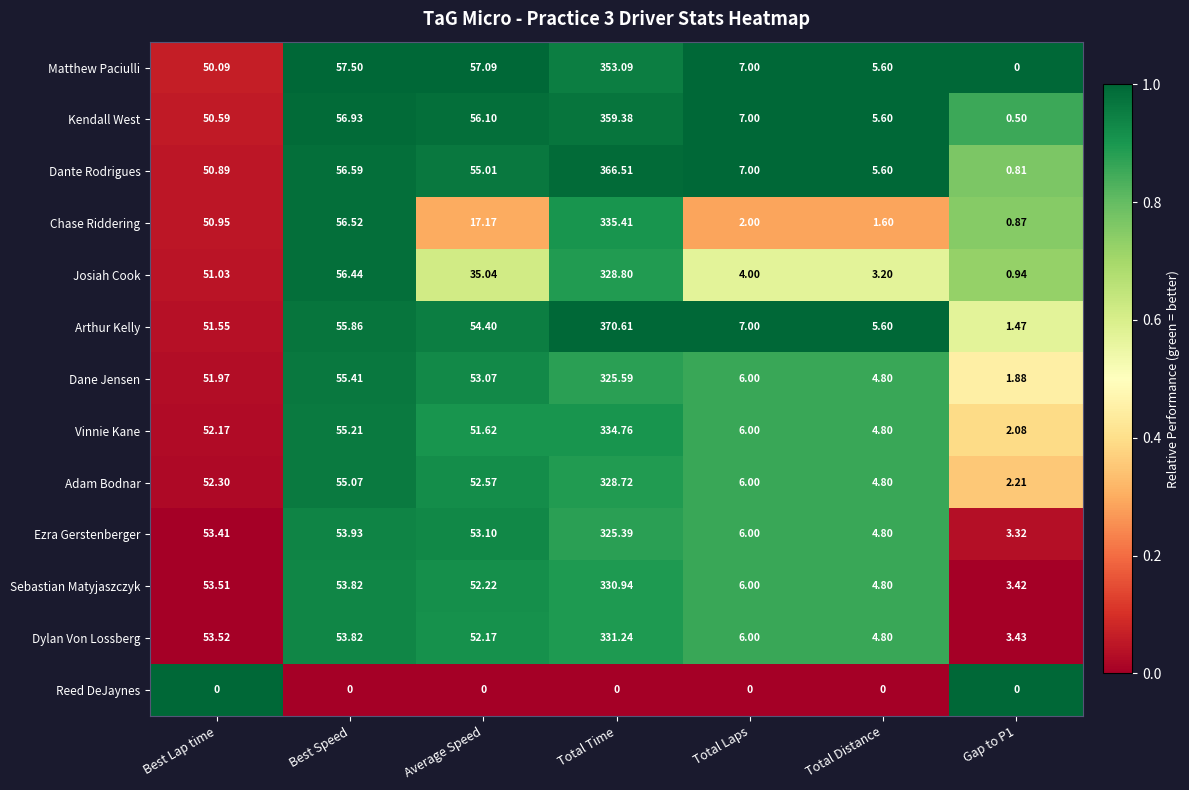

What is the maximum value shown in the chart?

370.6